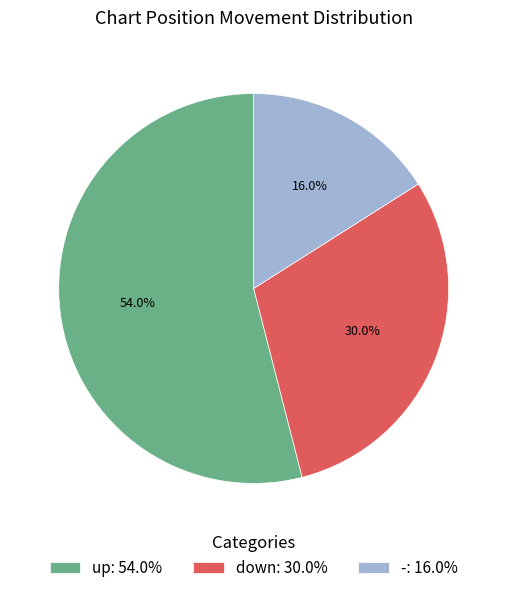

Which slice is the smallest?

-